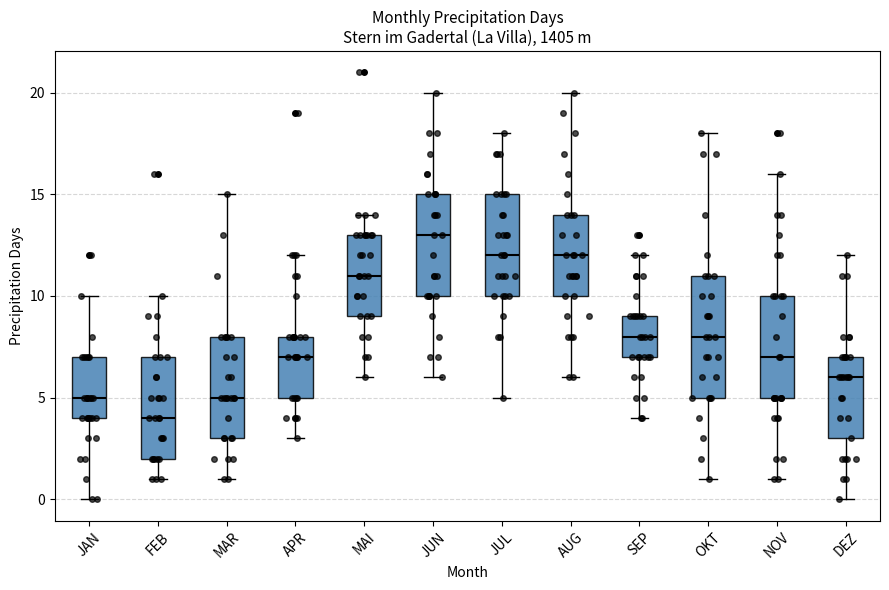

Reading left to right, read every box against the y-axis: the position of its median line, the range the box covers, and the ends of its whiskers. The values are not printed on the chart, so give them approximately, as read against the axis.

JAN: median 5, box 4 to 7, whiskers 0 to 10
FEB: median 4, box 2 to 7, whiskers 1 to 10
MAR: median 5, box 3 to 8, whiskers 1 to 15
APR: median 7, box 5 to 8, whiskers 3 to 12
MAI: median 11, box 9 to 13, whiskers 6 to 14
JUN: median 13, box 10 to 15, whiskers 6 to 20
JUL: median 12, box 10 to 15, whiskers 5 to 18
AUG: median 12, box 10 to 14, whiskers 6 to 20
SEP: median 8, box 7 to 9, whiskers 4 to 12
OKT: median 8, box 5 to 11, whiskers 1 to 18
NOV: median 7, box 5 to 10, whiskers 1 to 16
DEZ: median 6, box 3 to 7, whiskers 0 to 12